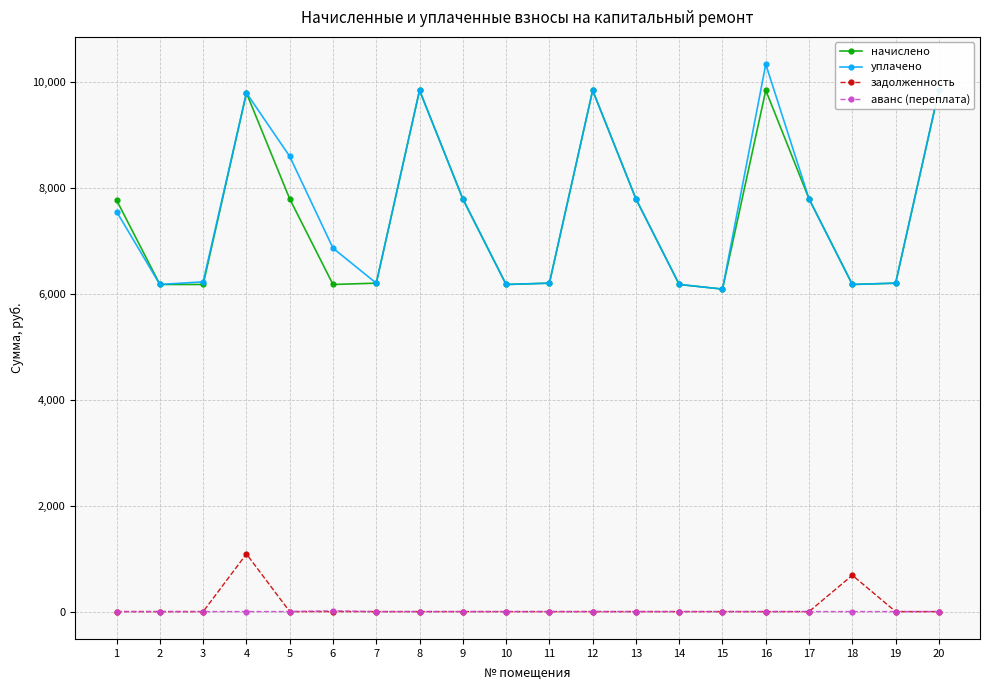

List the series in order of their peak value, lowest first.

аванс (переплата), задолженность, начислено, уплачено